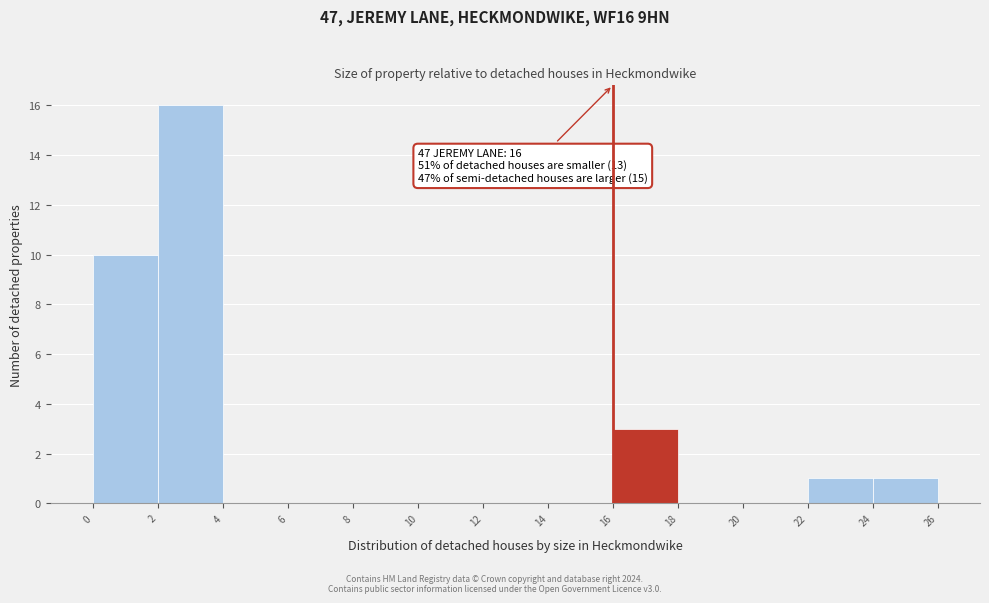

Which range on the x-axis has the tallest bar?

2 to 4